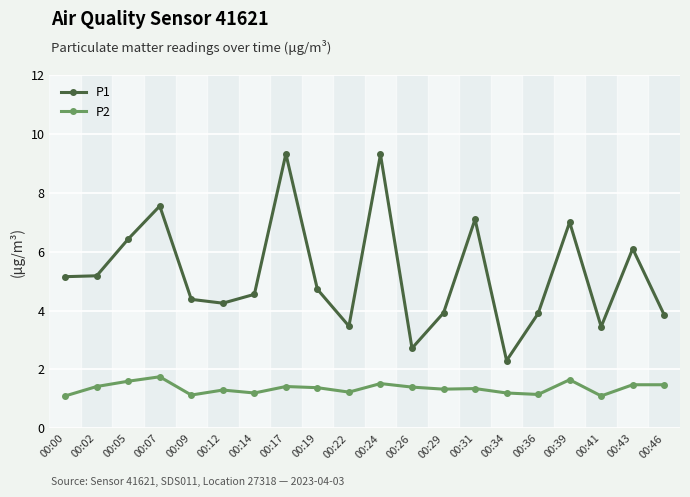

Is it true that P2 equals 2.2 at 00:29?

False